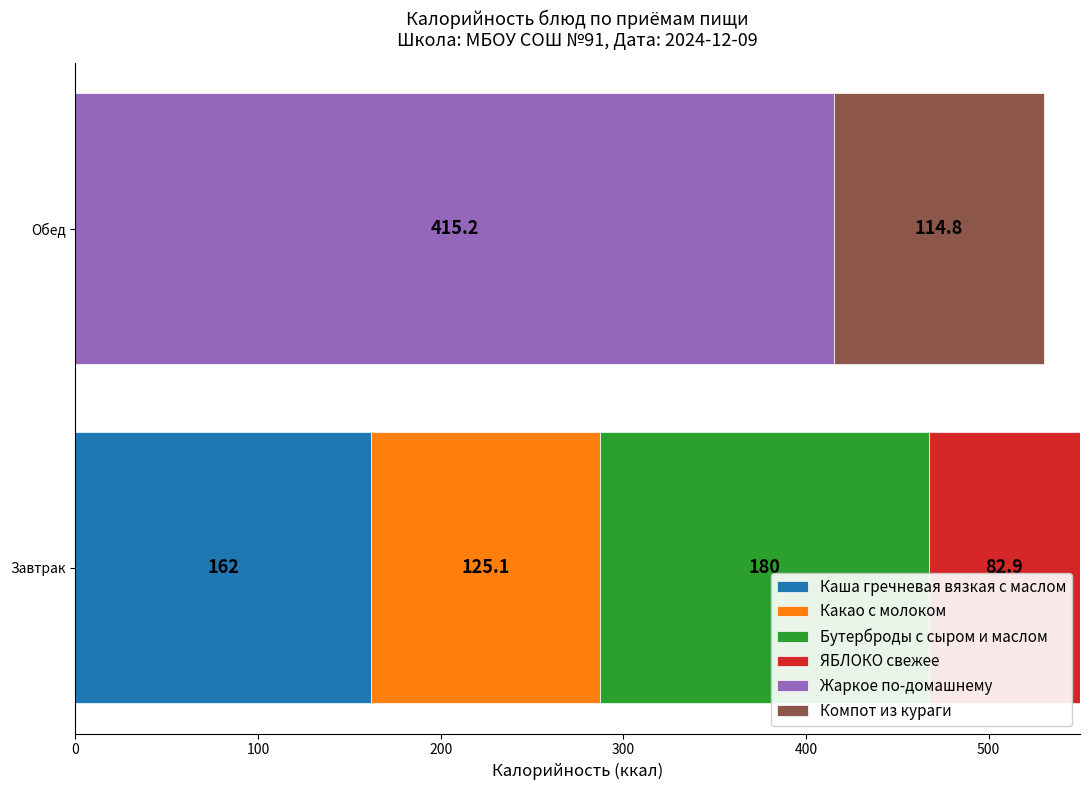

What is the total value across all series at Завтрак?

550.0